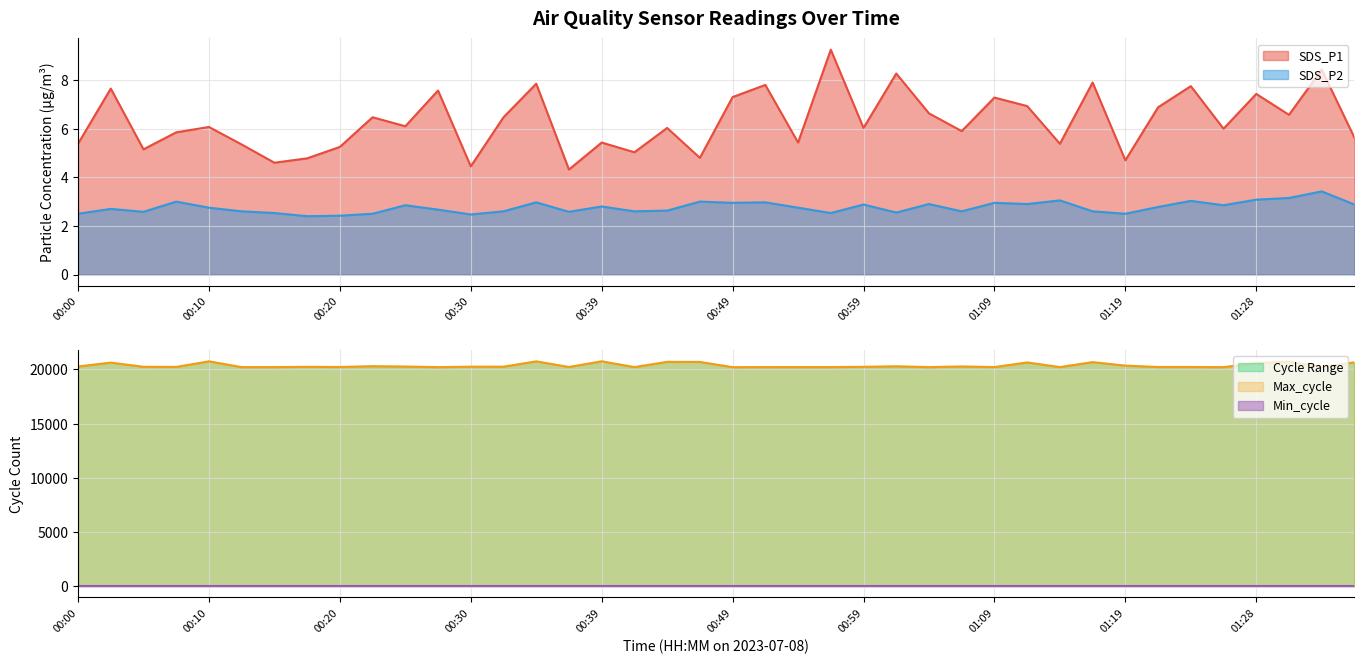

What is the difference between the maximum and minimum values in the SDS_P1 series?

4.9